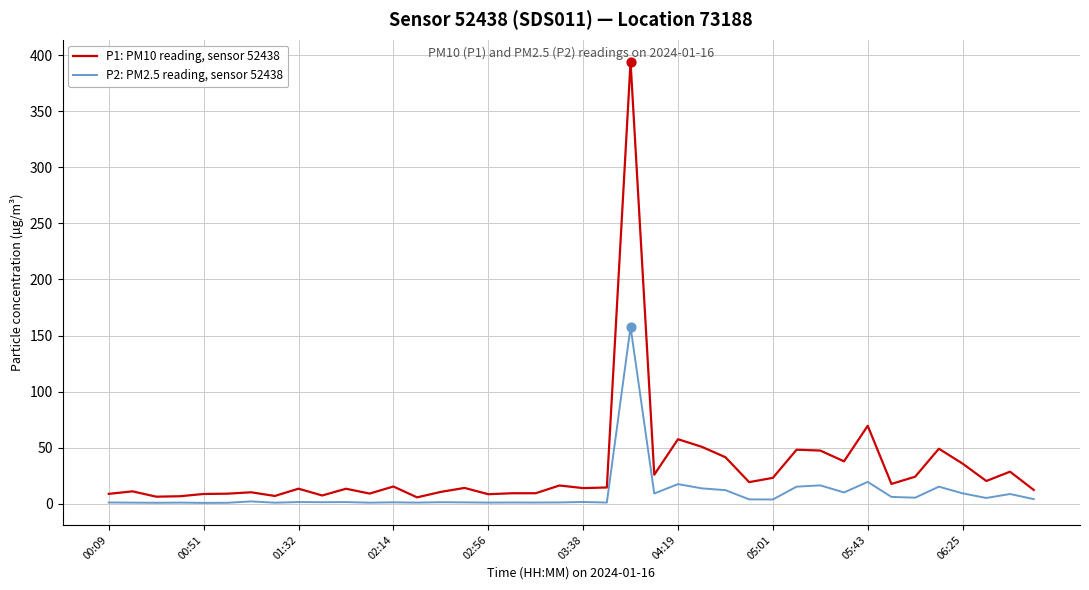

Which series has the largest total across all categories?

P1: PM10 reading, sensor 52438